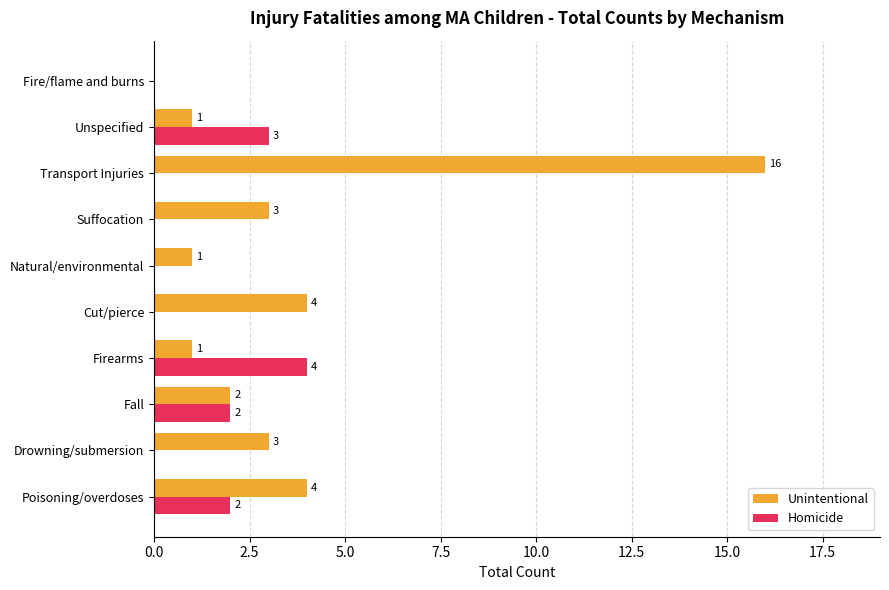

How many series are shown in this chart?

2